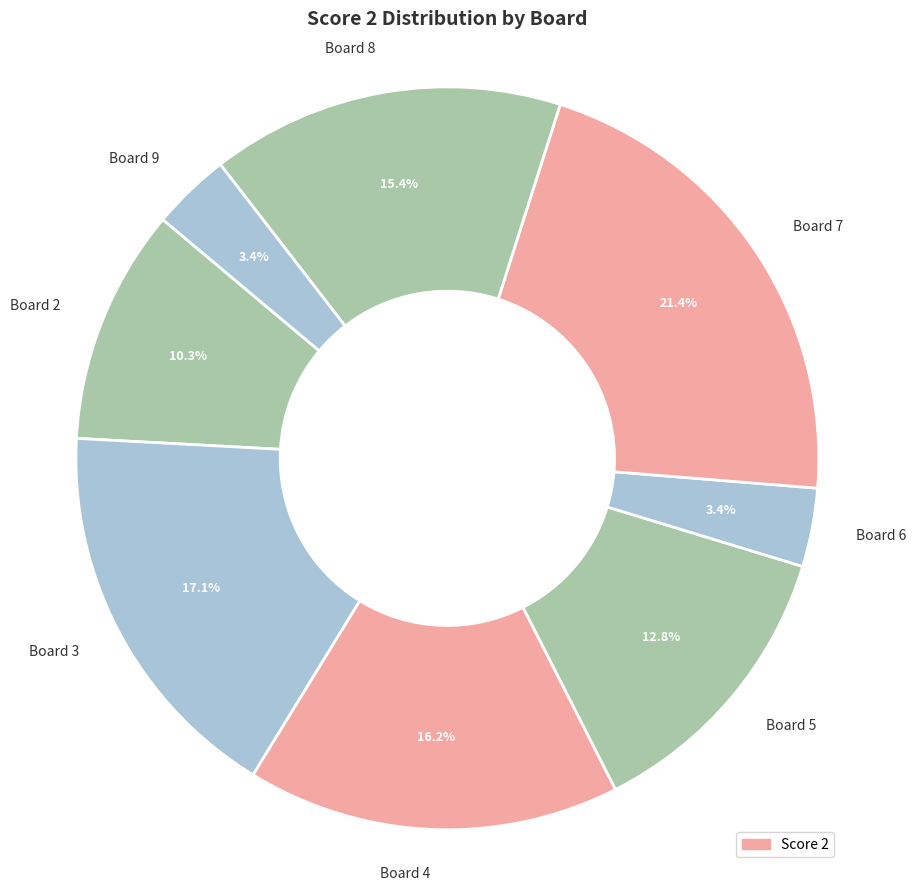

To the nearest percent, what percentage of the pie is Board 3?

17%